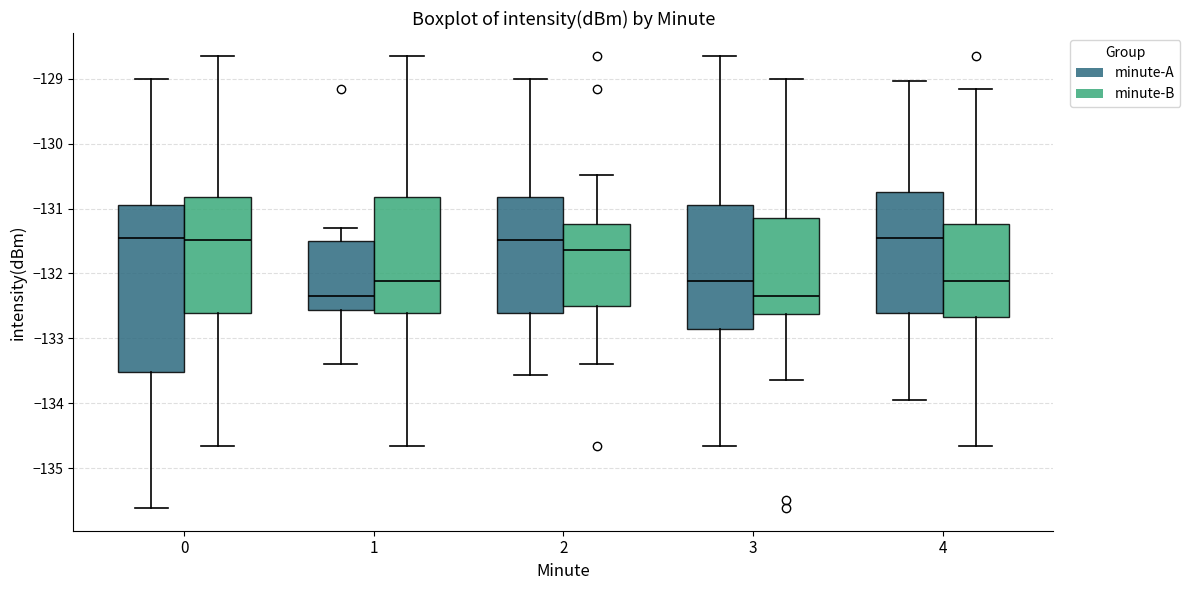

Reading left to right, transcribe this box plot: for each box, give where its median line is, the range the box spans, and where its two whiskers end, as read against the y-axis. The values are not printed on the chart, so give them approximately, as read against the axis.

0 (minute-A): median -131.4, box -133.5 to -130.9, whiskers -135.6 to -129.0
0 (minute-B): median -131.5, box -132.6 to -130.8, whiskers -134.7 to -128.6
1 (minute-A): median -132.4, box -132.6 to -131.5, whiskers -133.4 to -131.3
1 (minute-B): median -132.1, box -132.6 to -130.8, whiskers -134.7 to -128.6
2 (minute-A): median -131.5, box -132.6 to -130.8, whiskers -133.6 to -129.0
2 (minute-B): median -131.6, box -132.5 to -131.2, whiskers -133.4 to -130.5
3 (minute-A): median -132.1, box -132.9 to -131.0, whiskers -134.7 to -128.6
3 (minute-B): median -132.4, box -132.6 to -131.2, whiskers -133.6 to -129.0
4 (minute-A): median -131.4, box -132.6 to -130.8, whiskers -133.9 to -129.0
4 (minute-B): median -132.1, box -132.7 to -131.2, whiskers -134.7 to -129.2